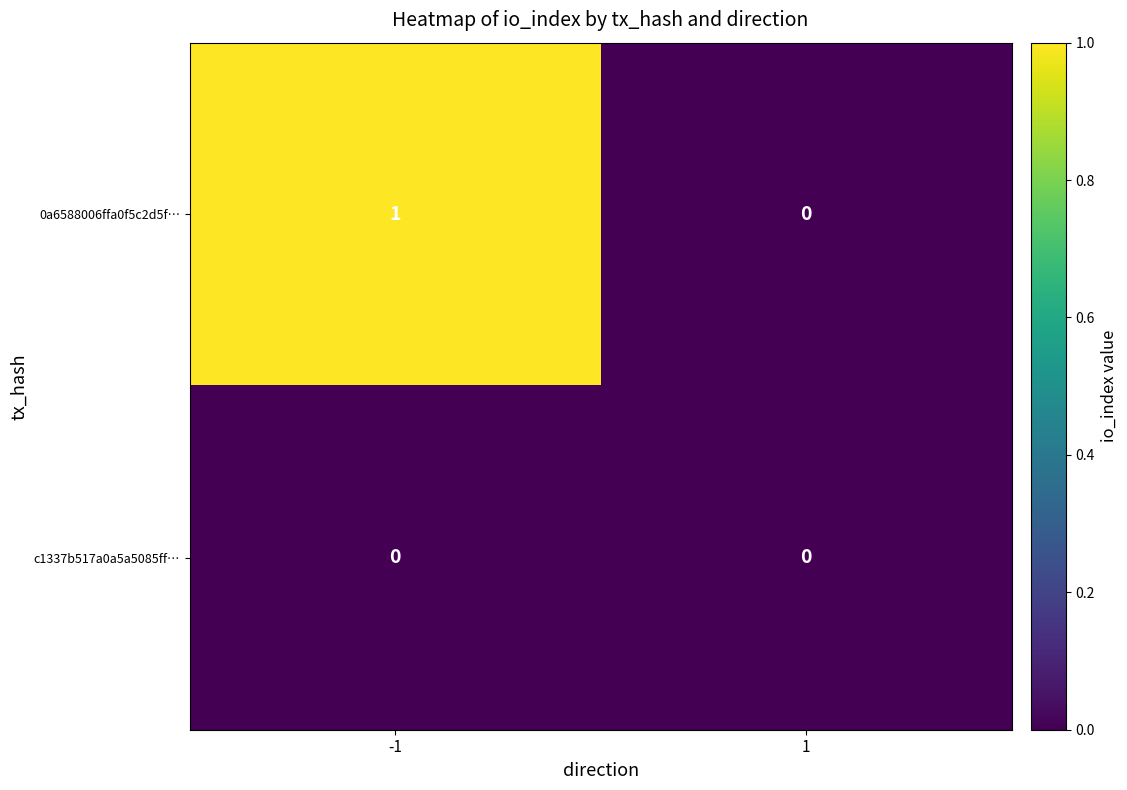

Reading left to right, what are all the values shown in this chart?

0a6588006ffa0f5c2d5f…: 1	0
c1337b517a0a5a5085ff…: 0	0